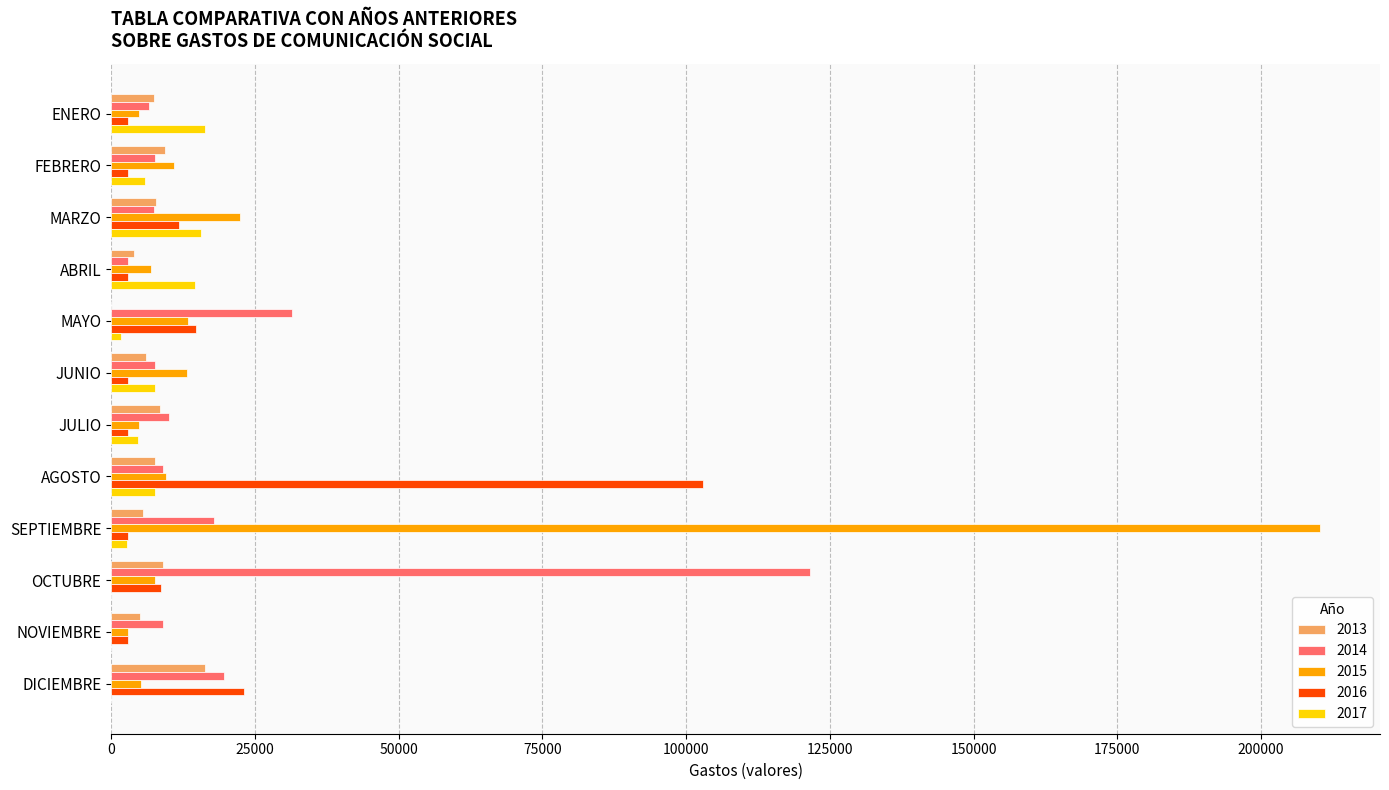

At which category is the sum across all series the highest?

SEPTIEMBRE